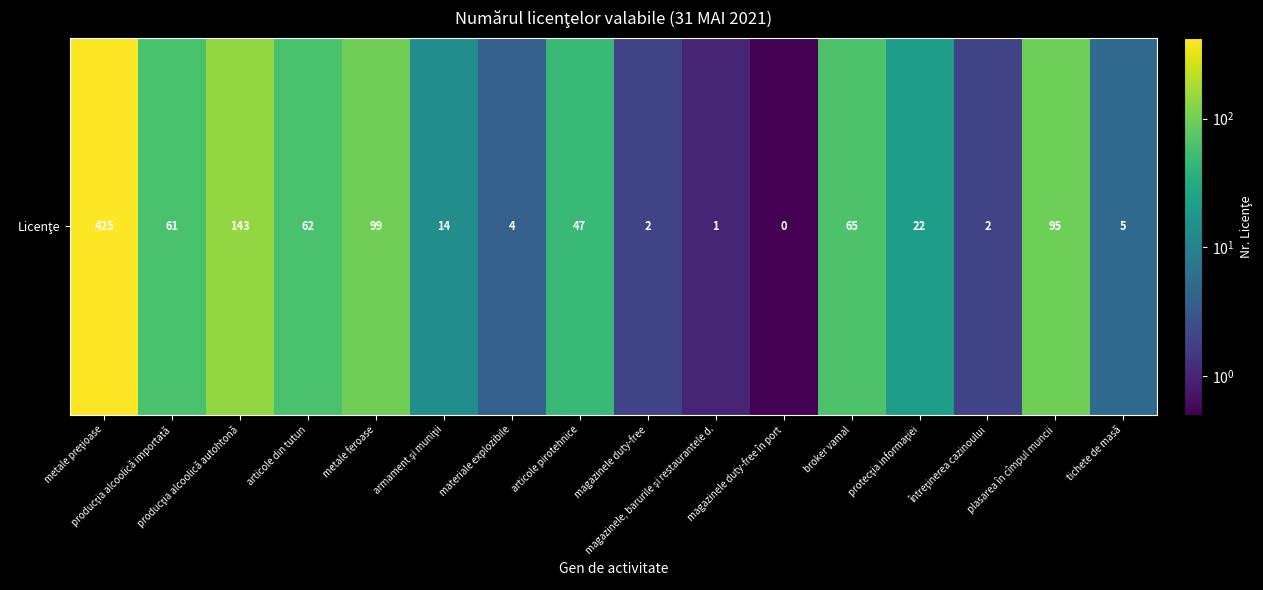

Rank the categories by value from highest to lowest.

metale preţioase, producţia alcoolică autohtonă, metale feroase, plasarea în cîmpul muncii, broker vamal, articole din tutun, producţia alcoolică importată, articole pirotehnice, protecţia informaţiei, armament şi muniţii, tichete de masă, materiale explozibile, magazinele duty-free, întreţinerea cazinoului, magazinele, barurile şi restaurantele d., magazinele duty-free în port